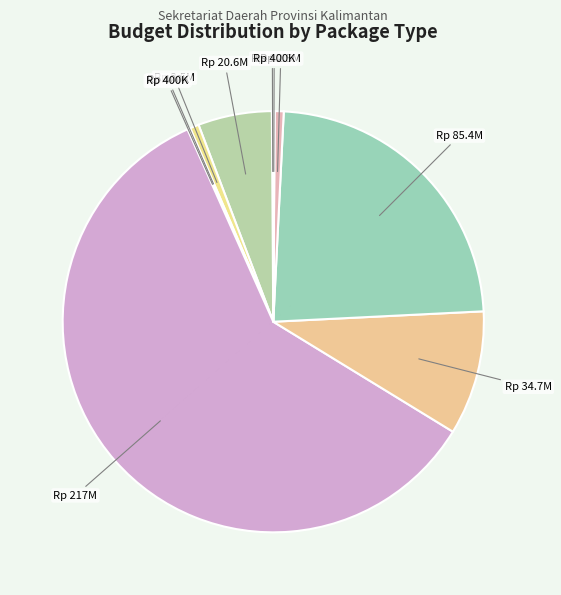

To the nearest percent, what is the difference between the largest and smallest slice percentages?

59%